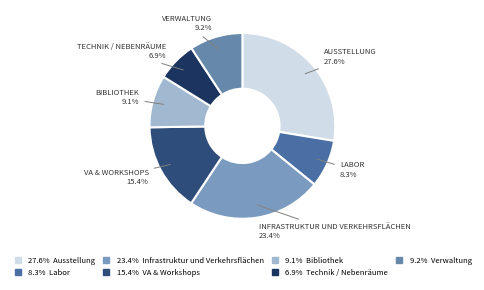

Count the number of slices in the pie.

7